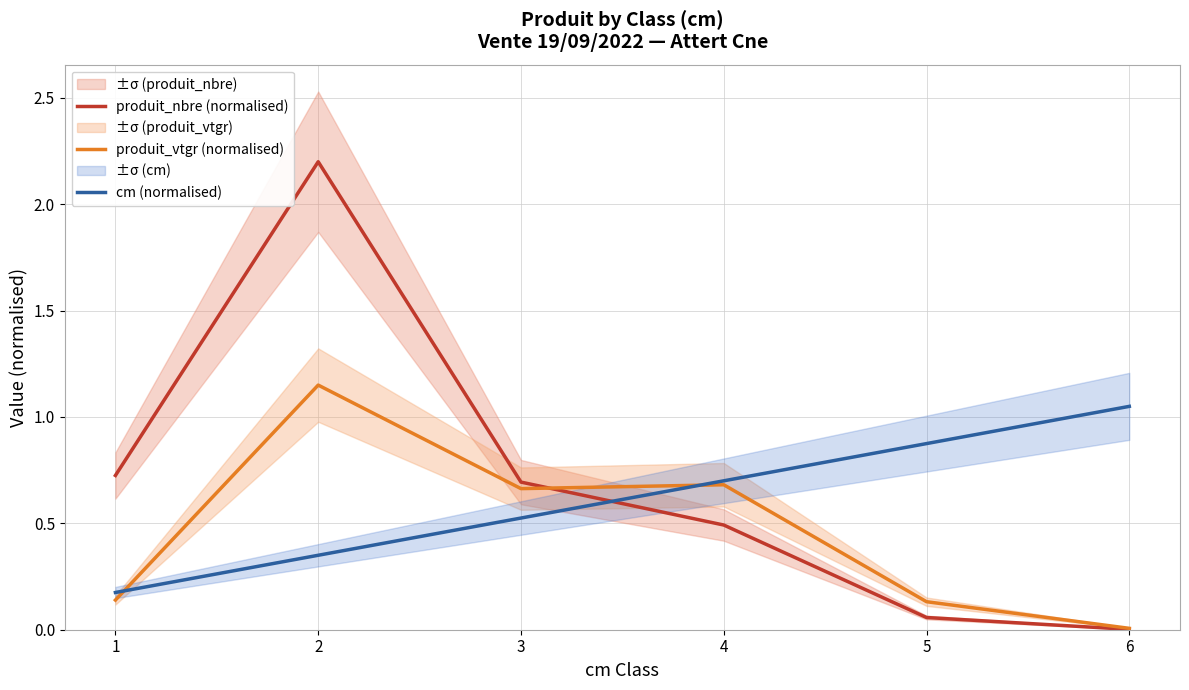

Which has a higher value, 4 or 2?

2